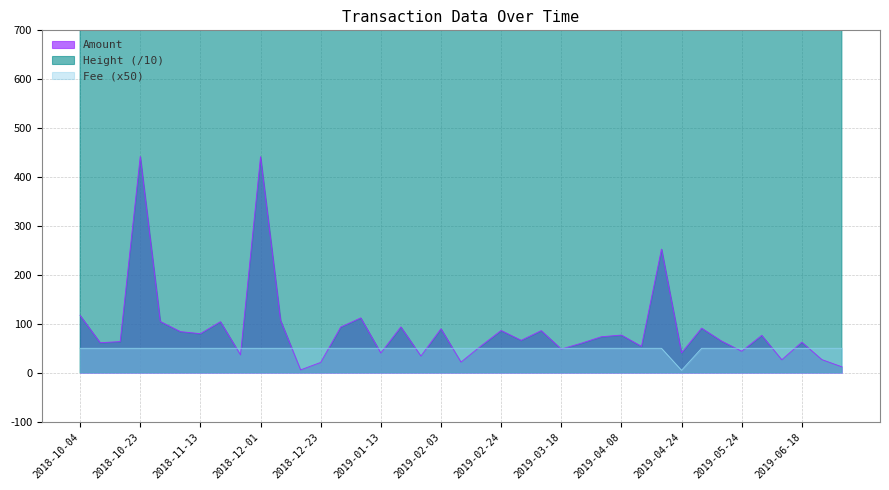

What is the difference between the Amount values at 2018-12-01 and 2019-04-15?

387.7